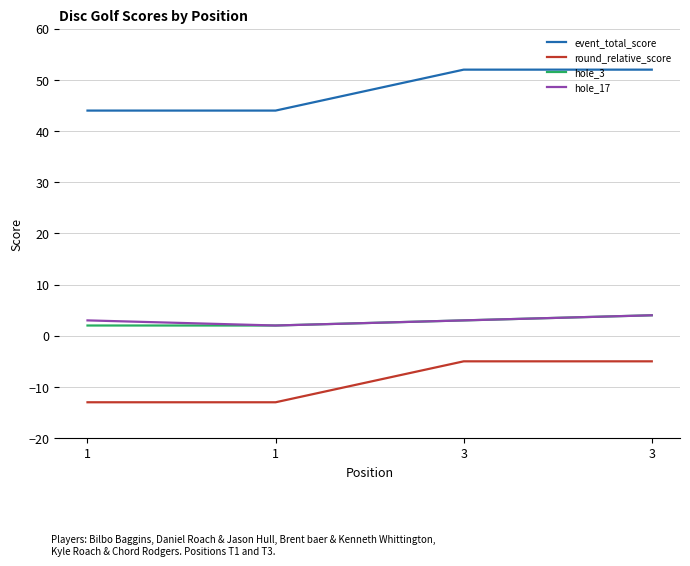

What are all the series names shown in the legend?

event_total_score, round_relative_score, hole_3, hole_17